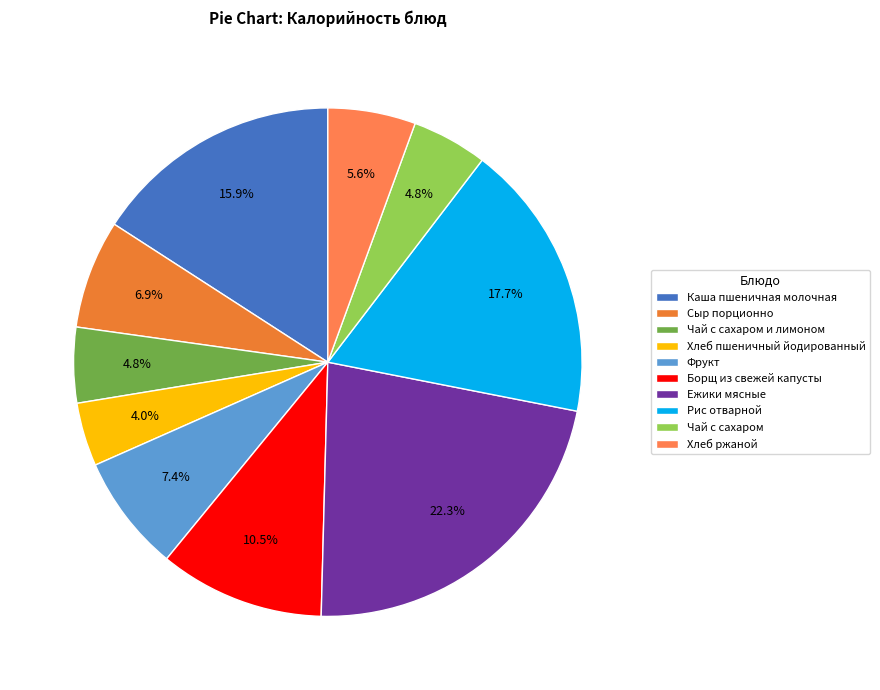

Approximately how many times larger is the value at Хлеб ржаной compared to Чай с сахаром?

1.2